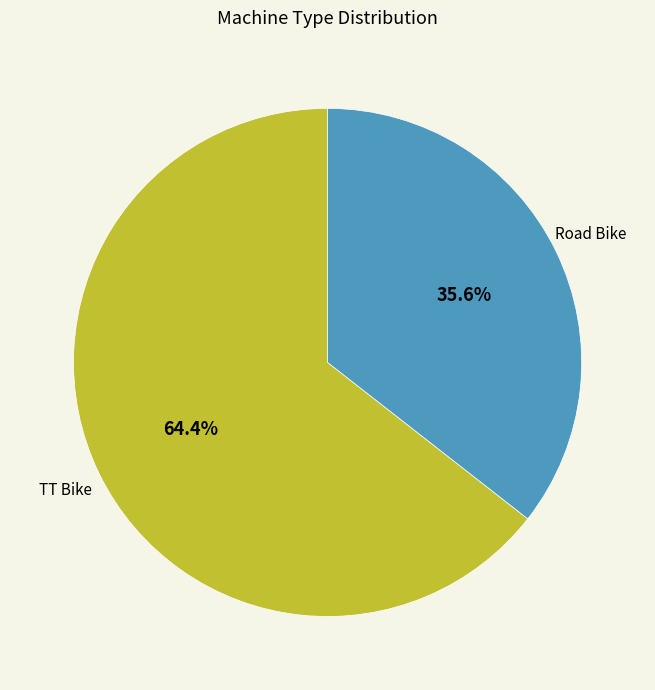

To the nearest percent, what is the average slice percentage?

50%